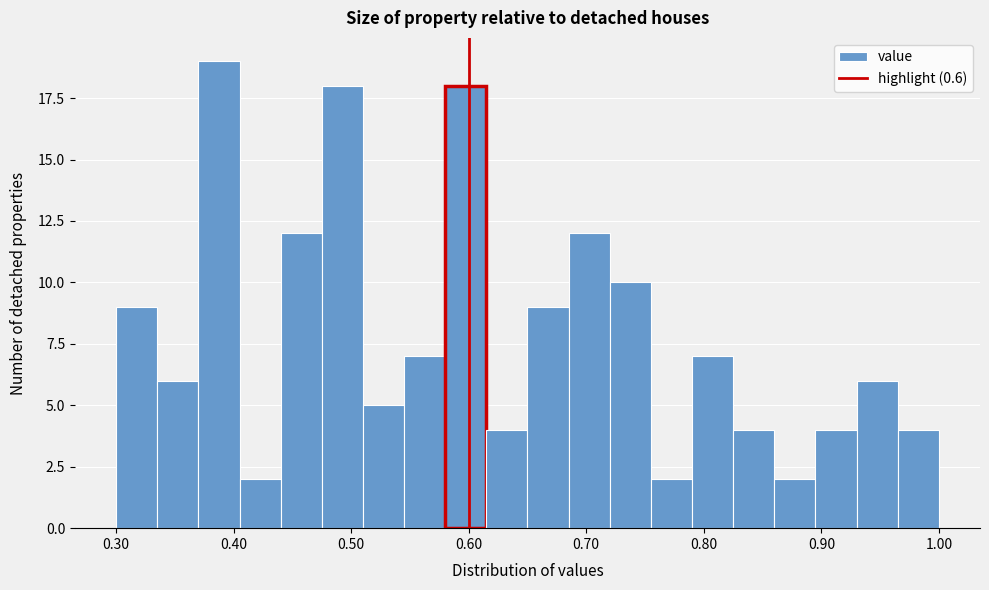

Read against the x-axis, roughly where is the centre of the tallest bar?

0.39